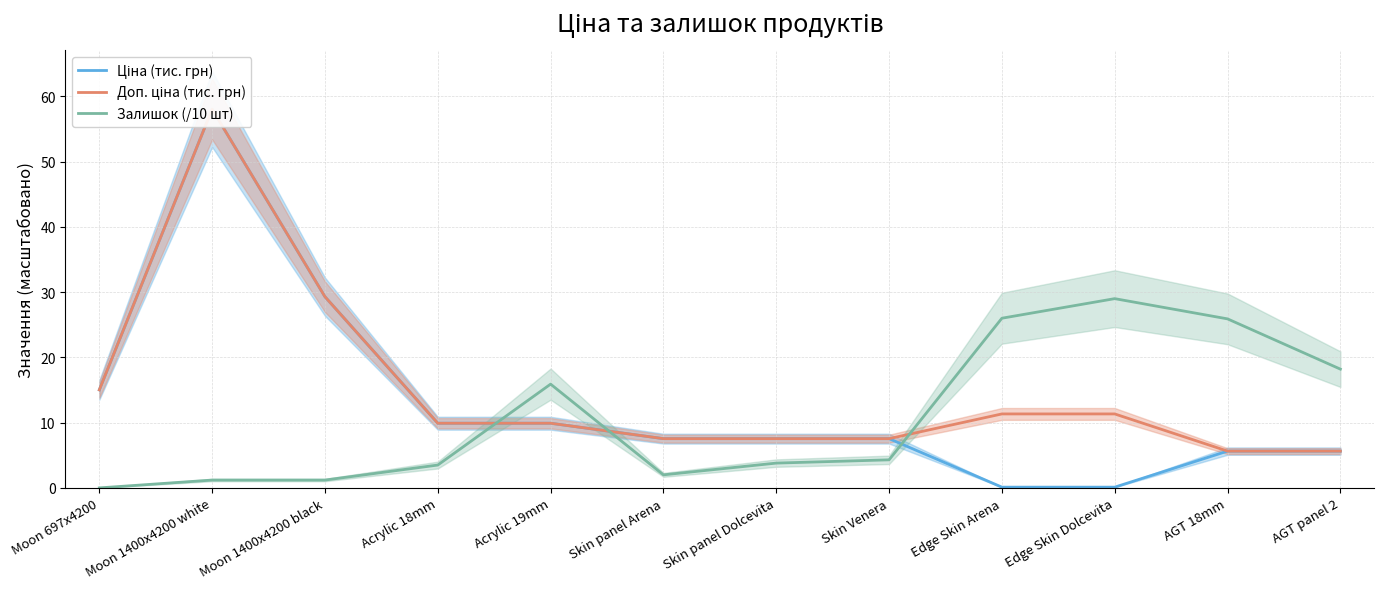

Which series has the largest range (max minus min)?

Ціна (тис. грн)